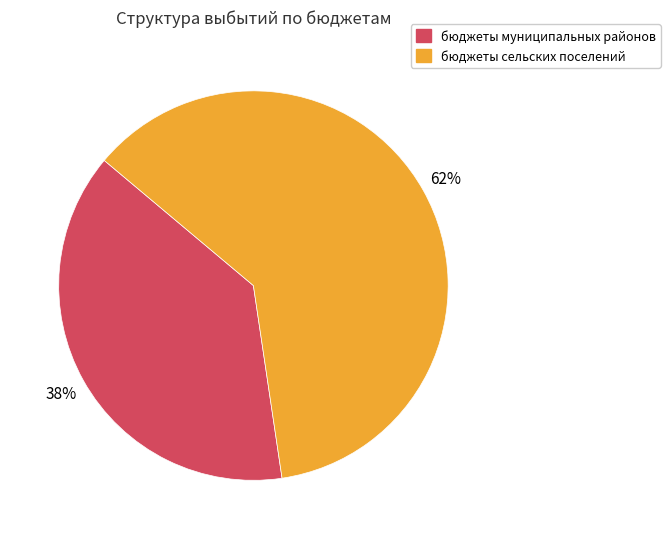

Is there any slice that represents more than half of the pie?

Yes